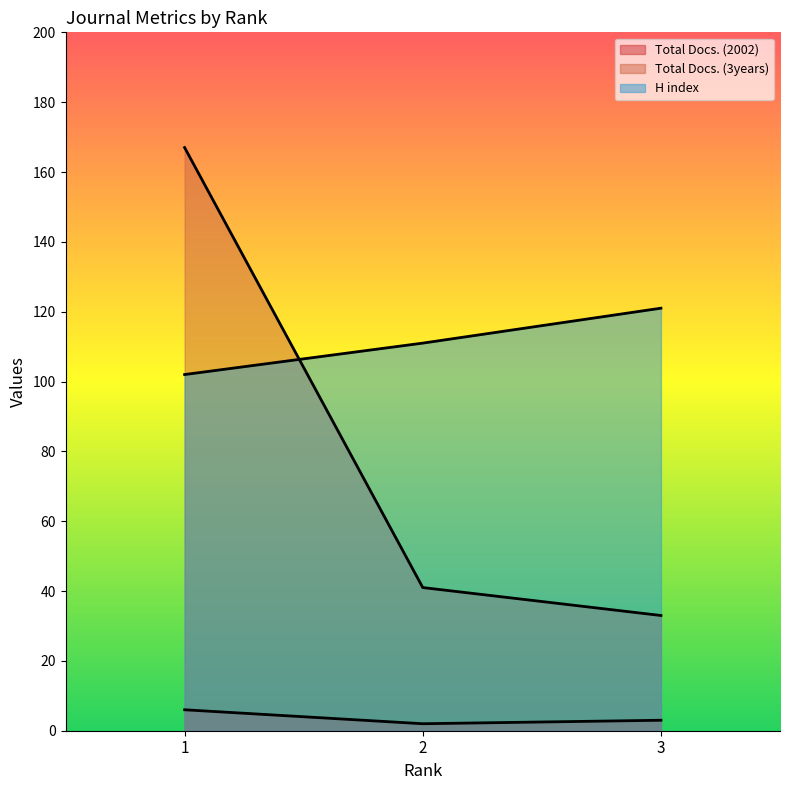

What is the maximum value for H index?

121